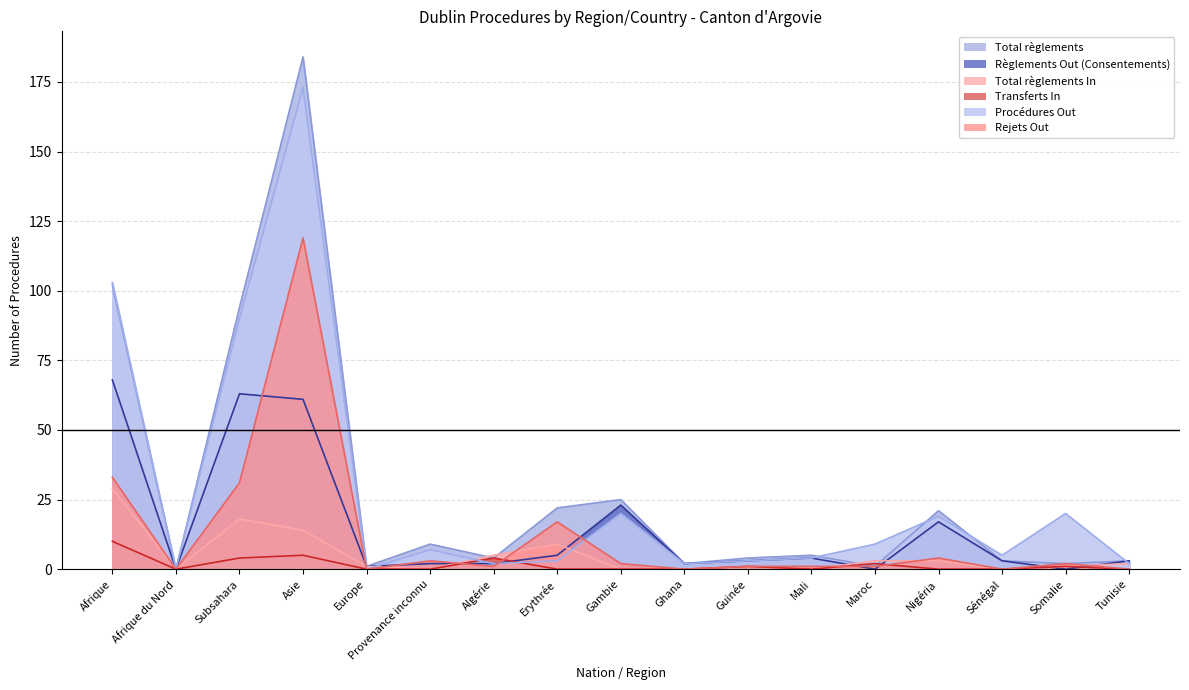

How many times do Règlements Out (Consentements) and Procédures Out cross each other?

3